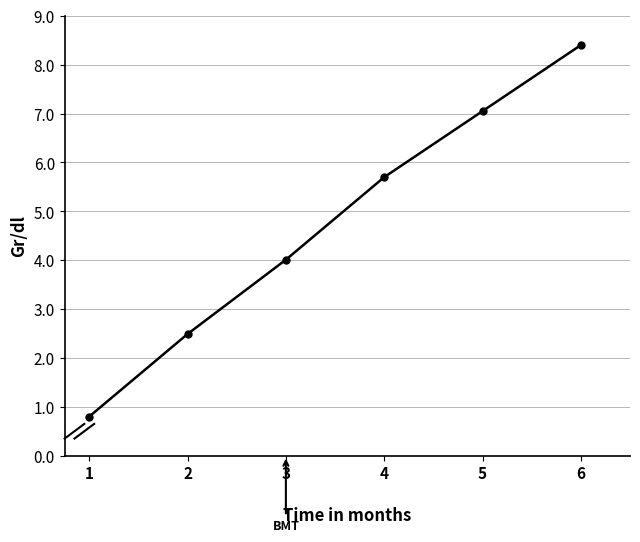

List the labels in order of value, largest first.

6, 5, 4, 3, 2, 1